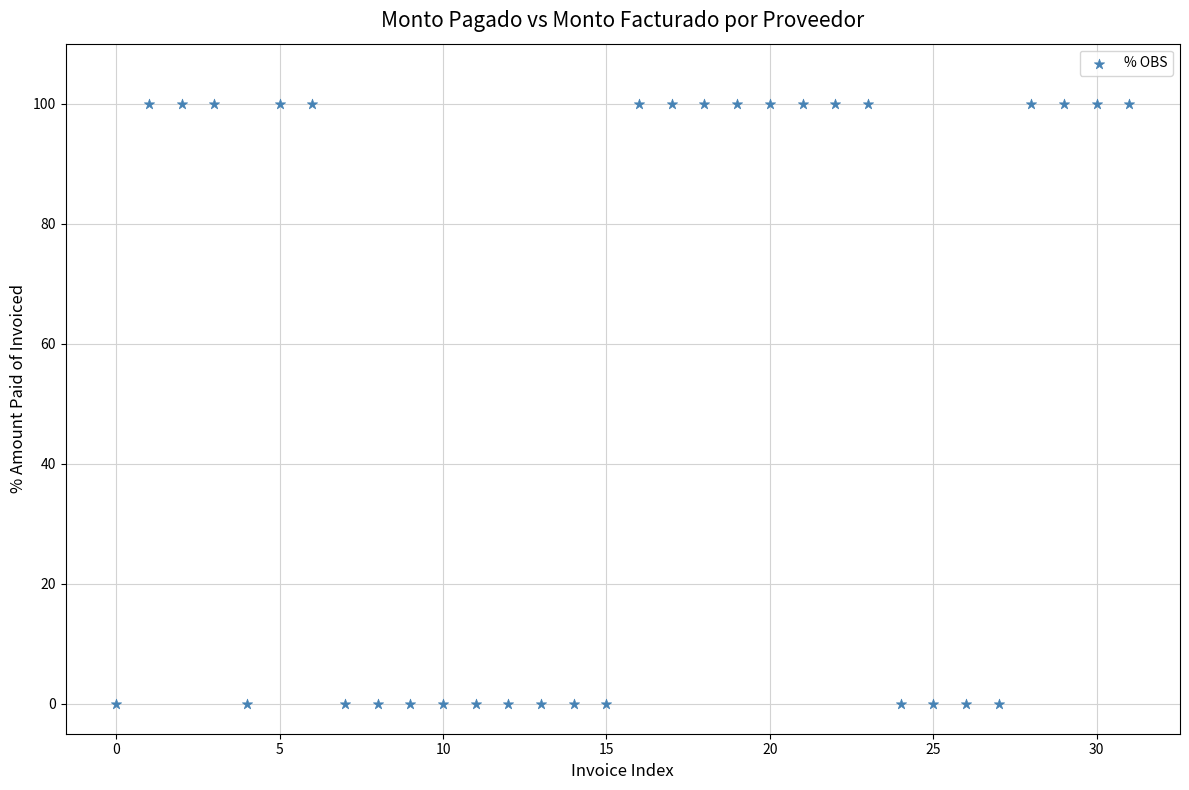

What is the range of Y values (max minus min)?

100